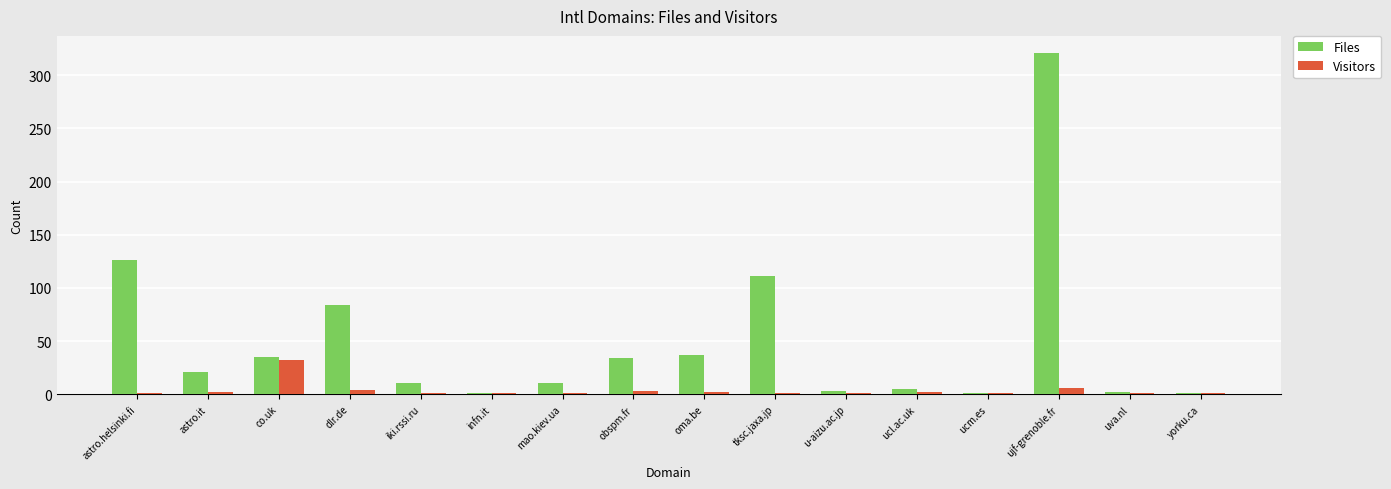

Which series has the largest range (max minus min)?

Files